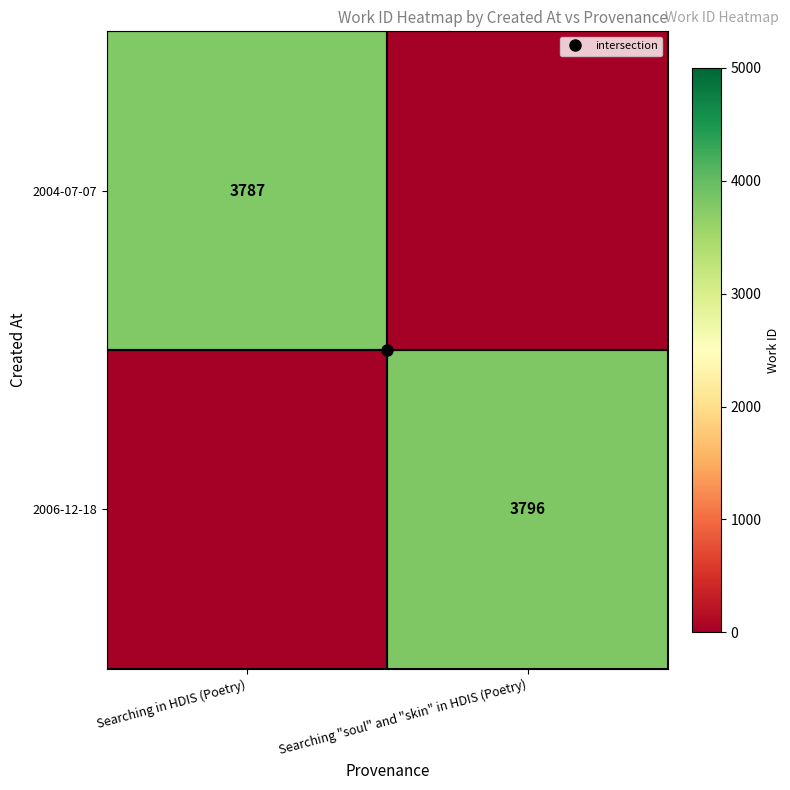

What is the difference between the maximum and minimum values in the 2006-12-18 series?

3795